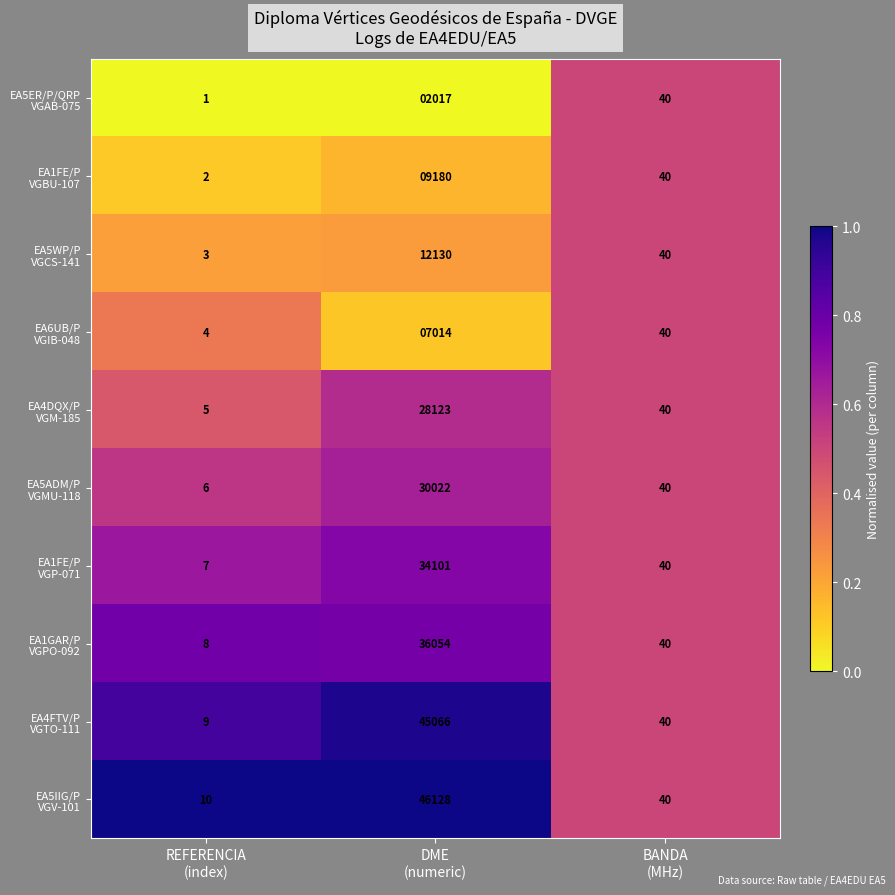

Count the number of categories in the chart.

3